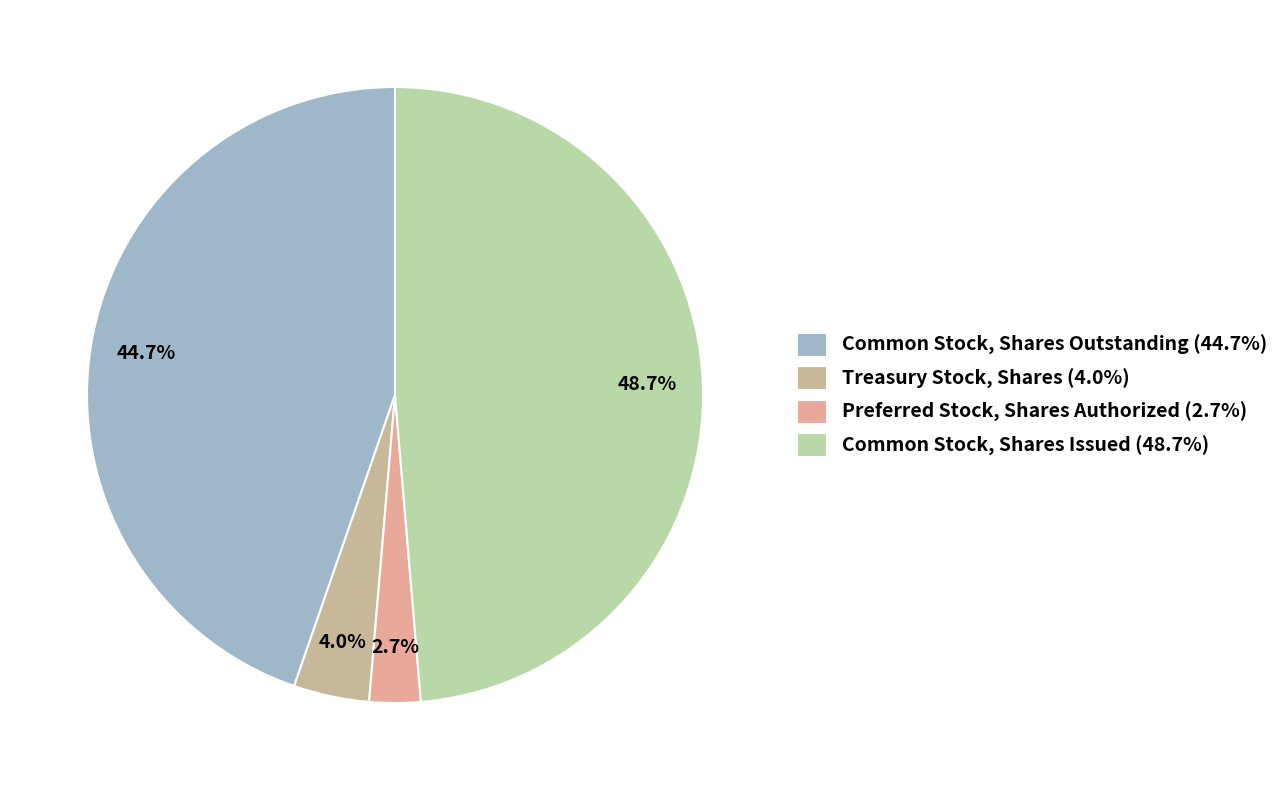

To the nearest percent, what is the difference between the largest and smallest slice percentages?

46%